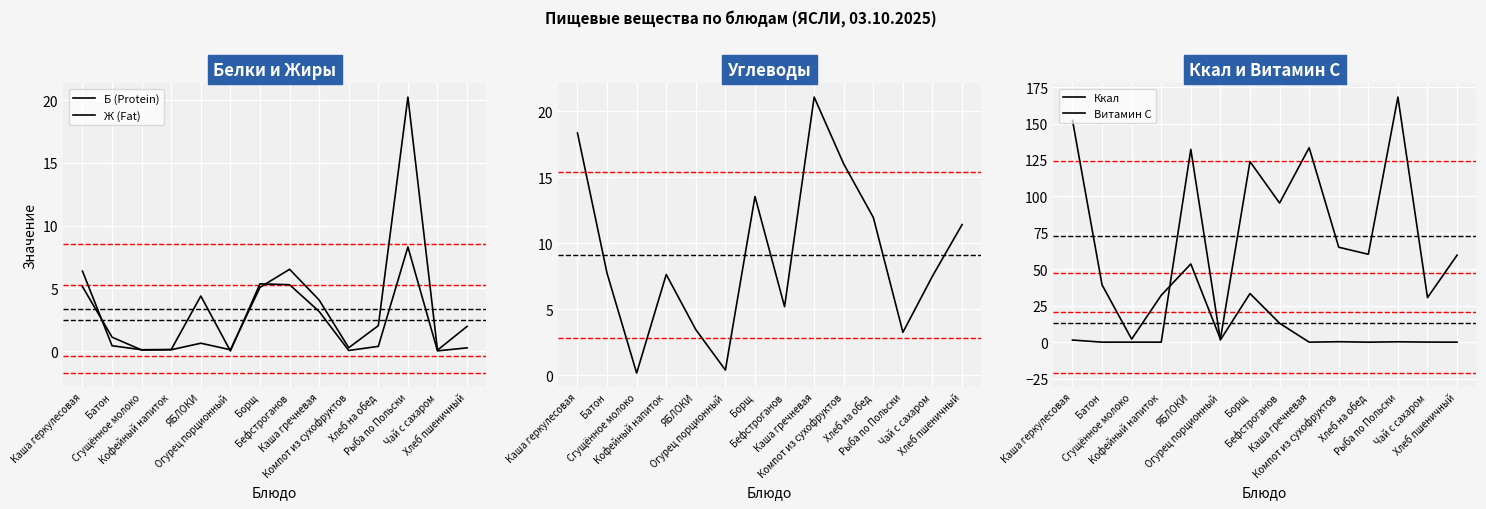

Which category has the highest value across all series?

Рыба по Польски